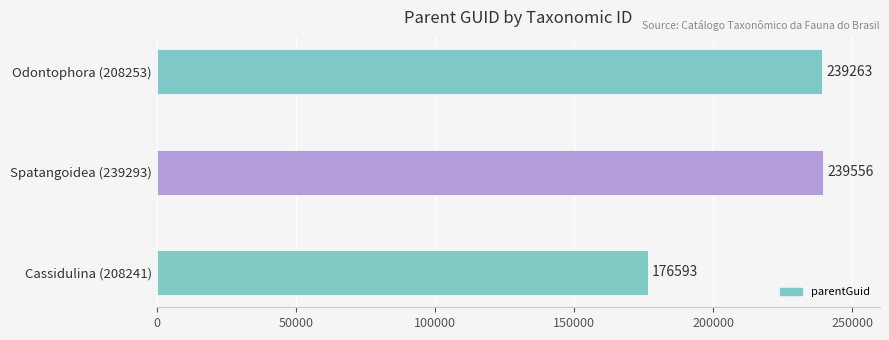

What is the change in value from Odontophora (208253) to Spatangoidea (239293)?

+293